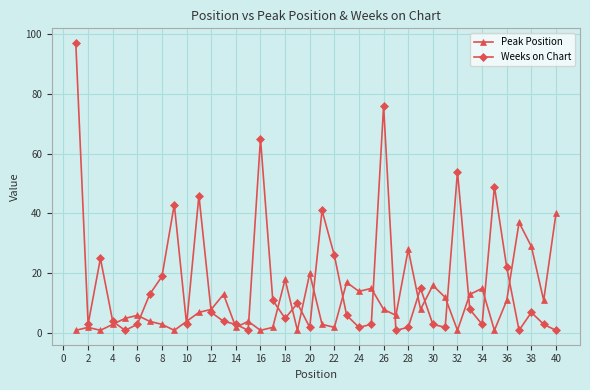

How many lines are shown in the chart?

2